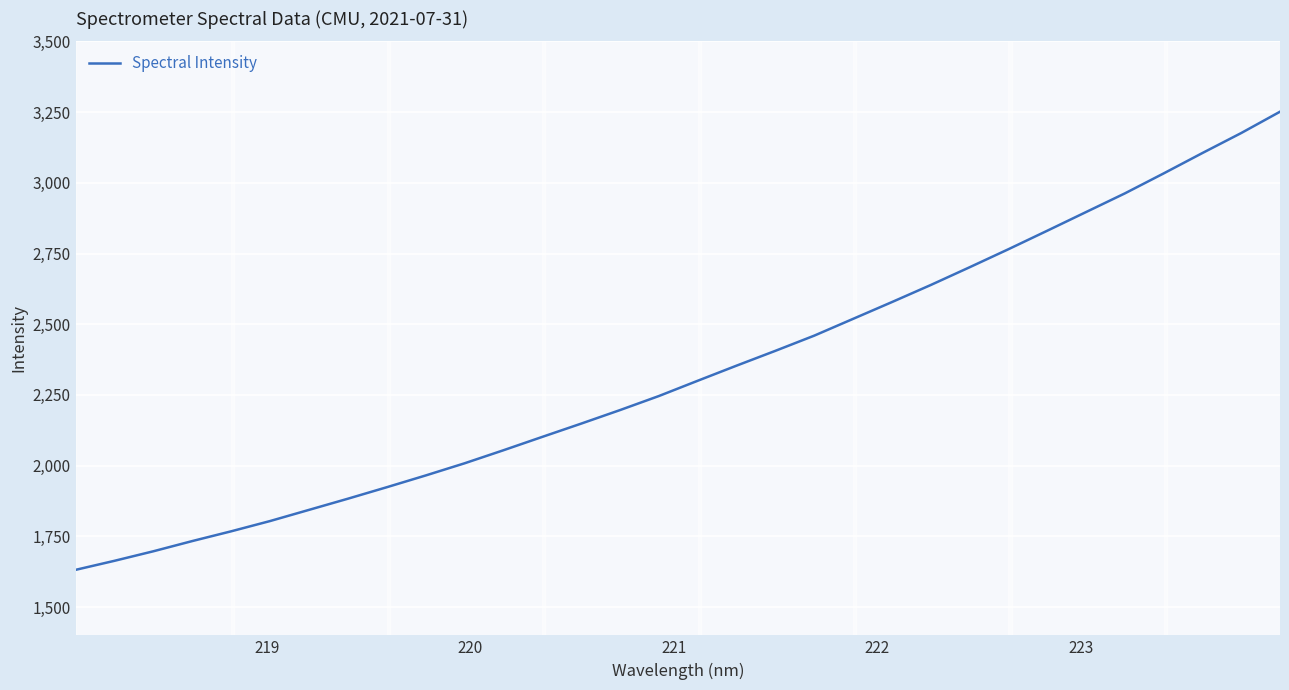

What is the difference between the second highest and minimum values?

1544.2